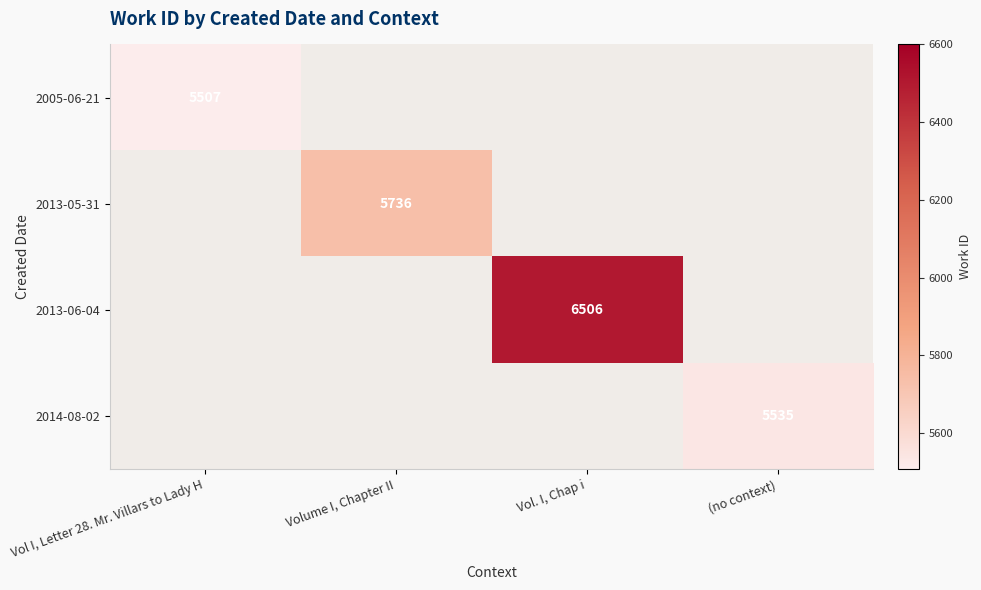

The value of 2013-06-04 at Vol. I, Chap i is 6506. True or false?

True